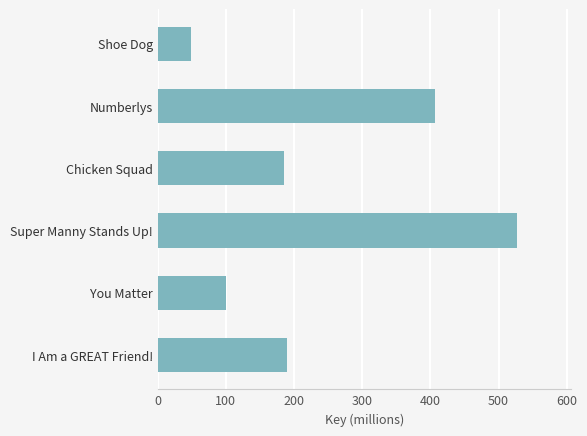

What is the sum of the values at Super Manny Stands Up! and You Matter?

628.2